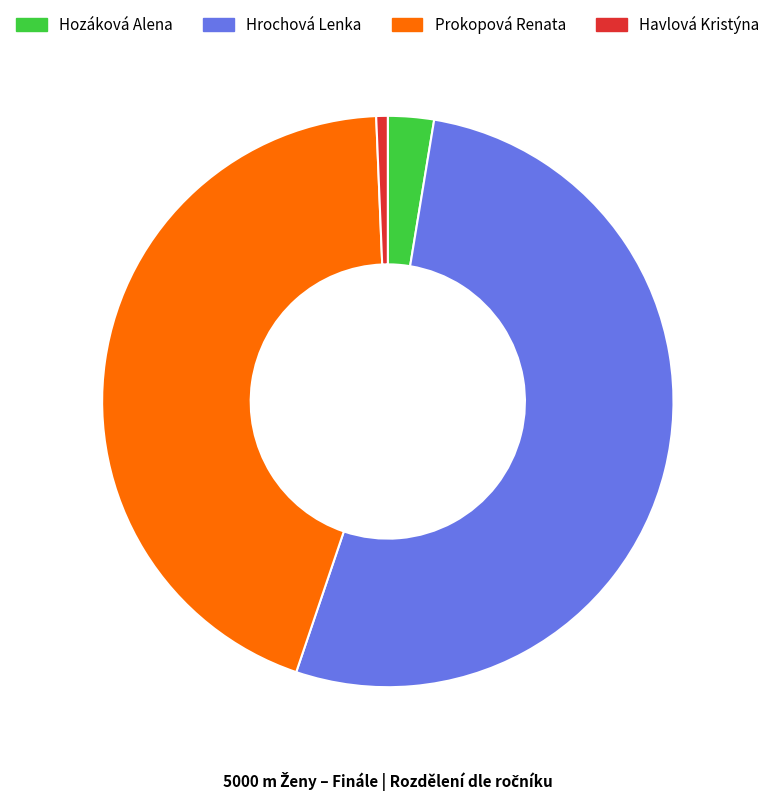

Between Hozáková Alena and Havlová Kristýna, which is larger?

Hozáková Alena